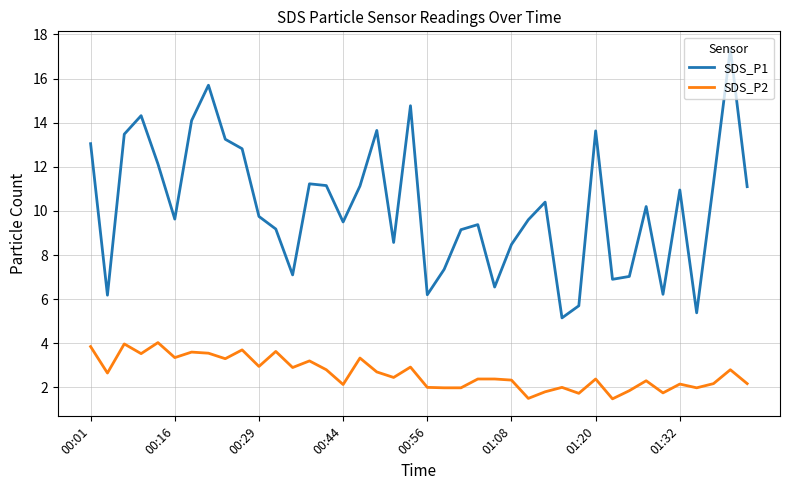

Which series has the largest total across all categories?

SDS_P1